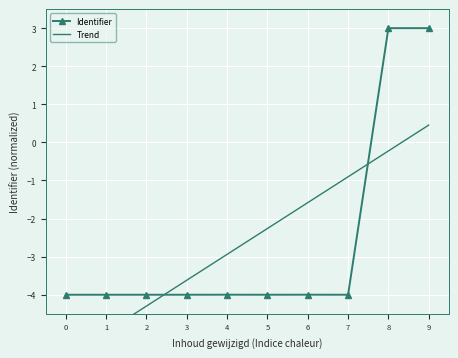

Reading left to right, extract all data points from this chart.

Identifier: -4.0	-4.0	-4.0	-4.0	-4.0	-4.0	-4.0	-4.0	3.0	3.0
Trend: -5.7	-5.0	-4.3	-3.6	-2.9	-2.3	-1.6	-0.9	-0.2	0.5